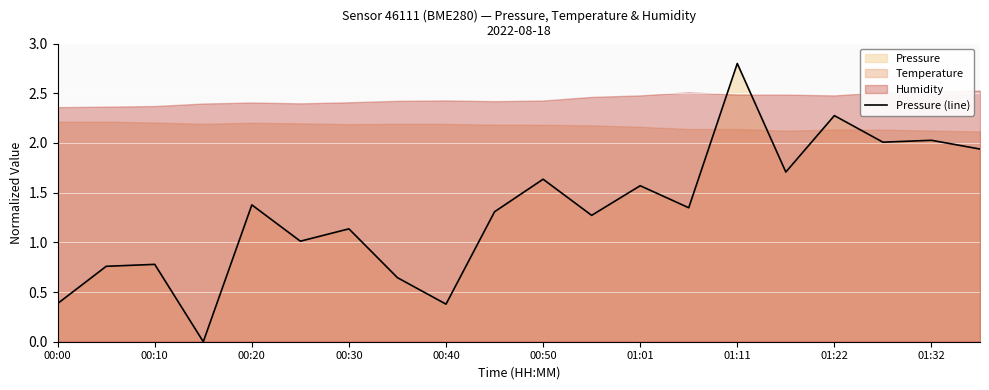

Reading left to right, what are all the values shown in this chart?

0.4	0.8	0.8	0.0	1.4	1.0	1.1	0.6	0.4	1.3	1.6	1.3	1.6	1.3	2.8	1.7	2.3	2.0	2.0	1.9